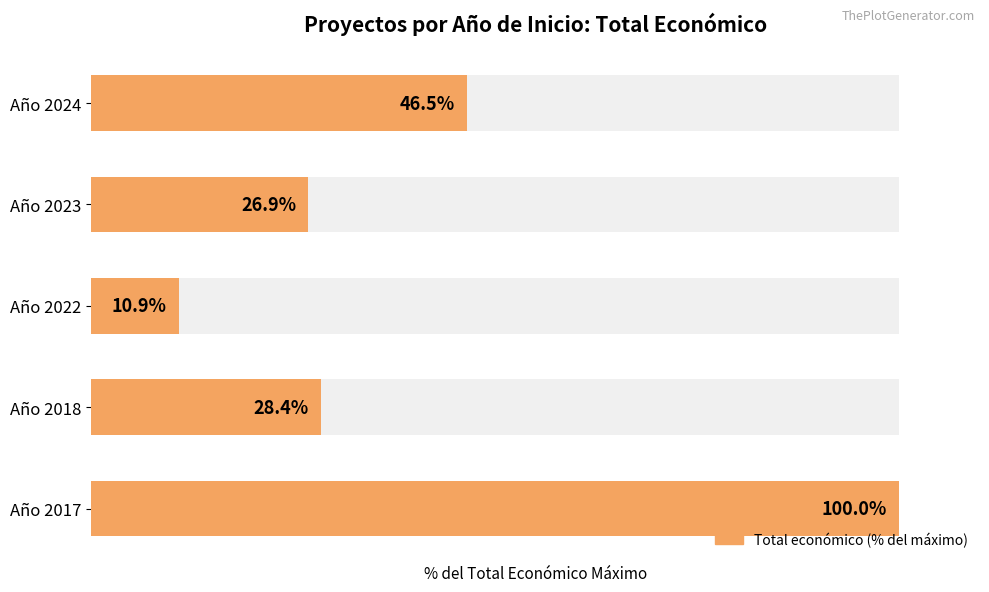

Reading left to right, extract all data points from this chart.

100.0	28.4	10.9	26.9	46.5